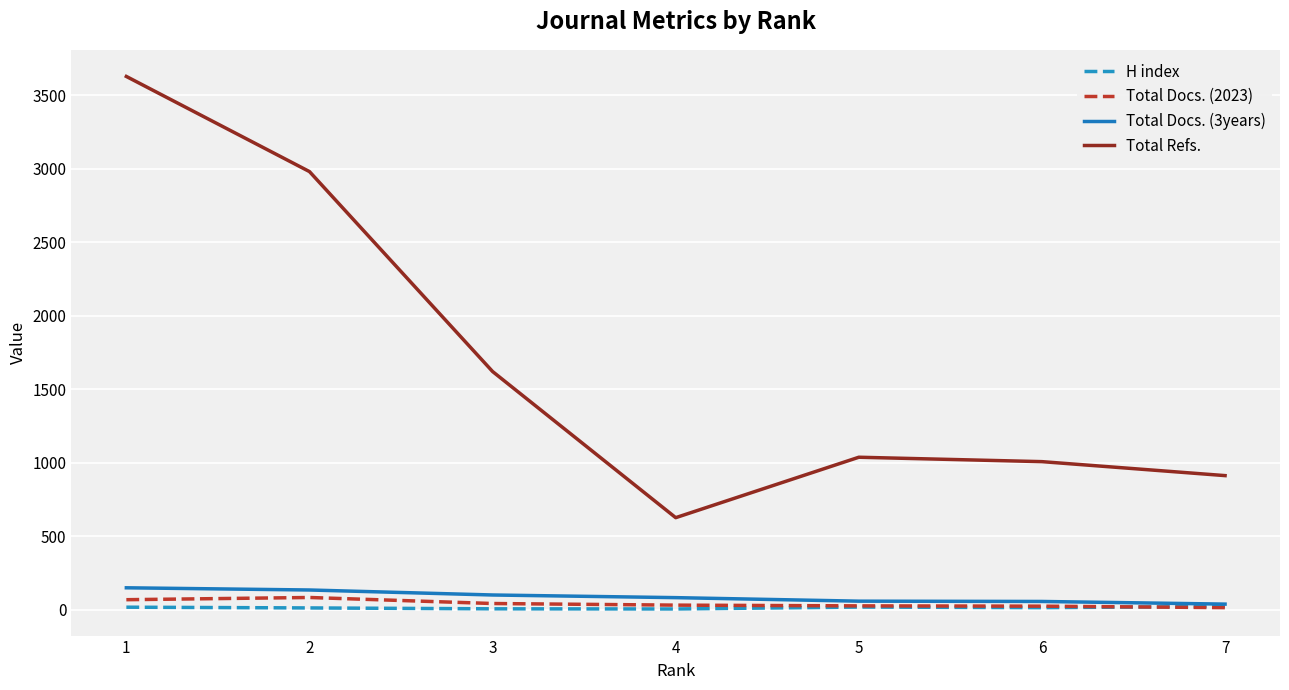

What are all the series names shown in the legend?

H index, Total Docs. (2023), Total Docs. (3years), Total Refs.